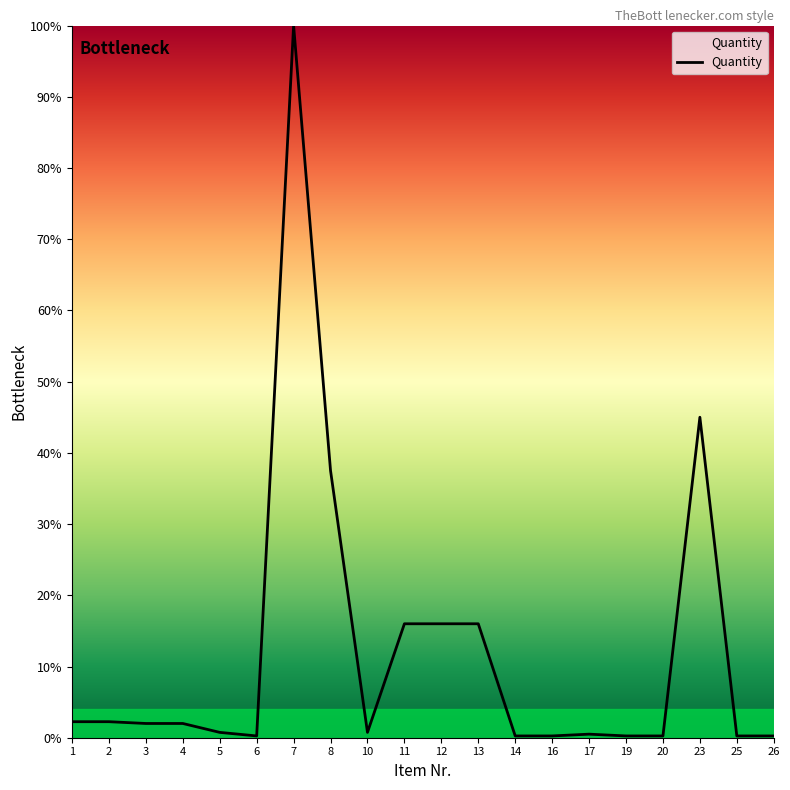

What is the difference between the maximum and minimum values?

99.8